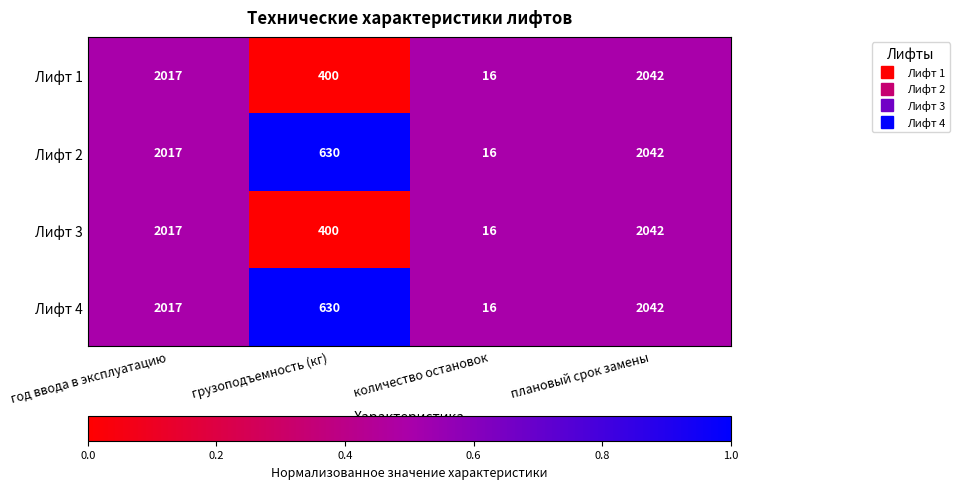

What value does the Лифт 1 series have at грузоподъемность (кг), to the nearest 100?

400